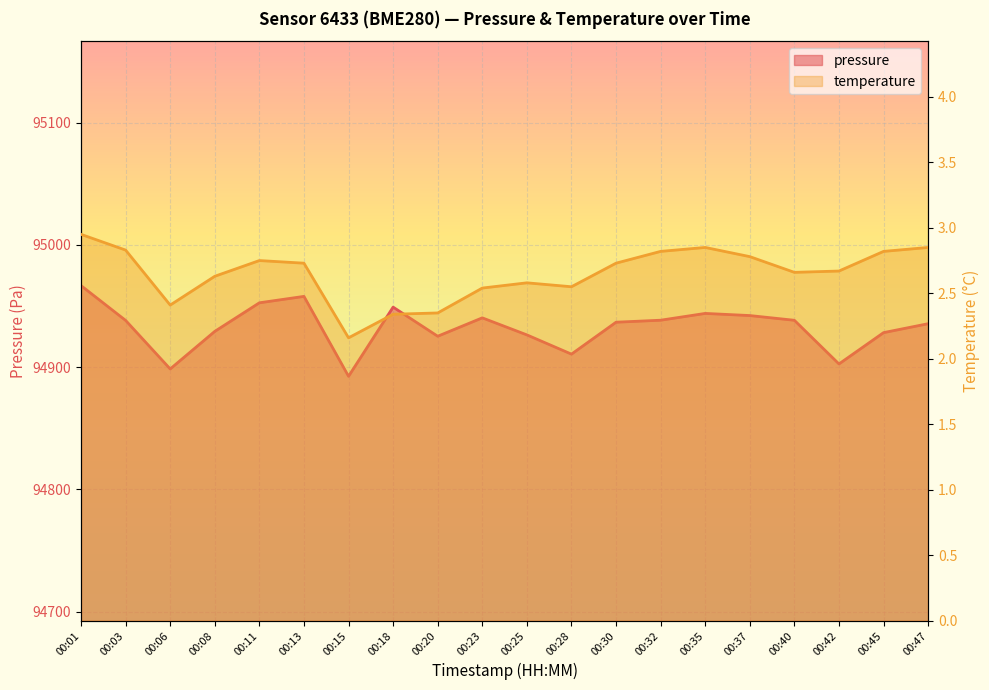

True or false: pressure has a value of 24709.7 at 00:11.

False